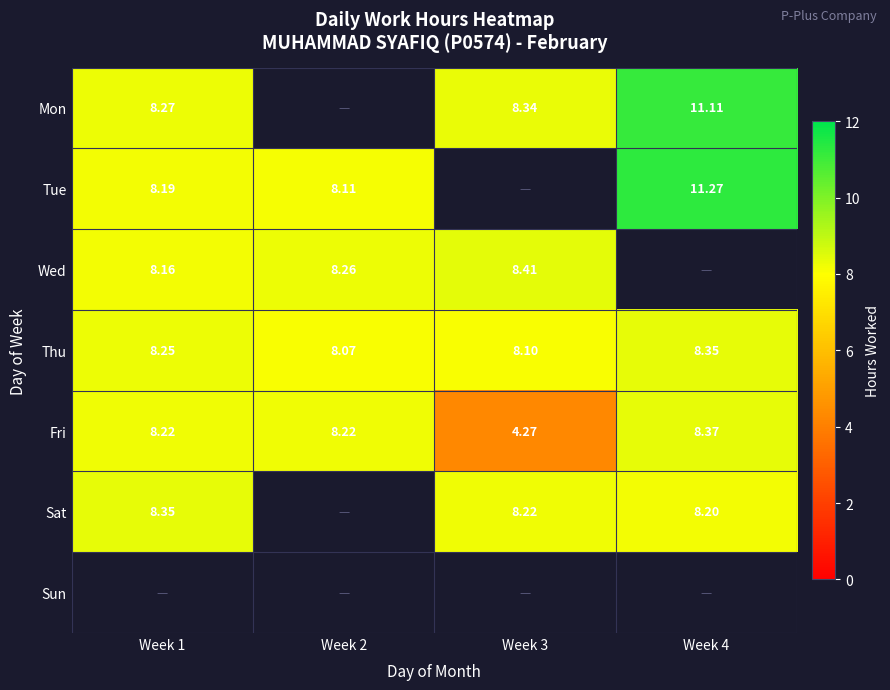

What is the difference between the maximum and minimum values in the Fri series?

4.1